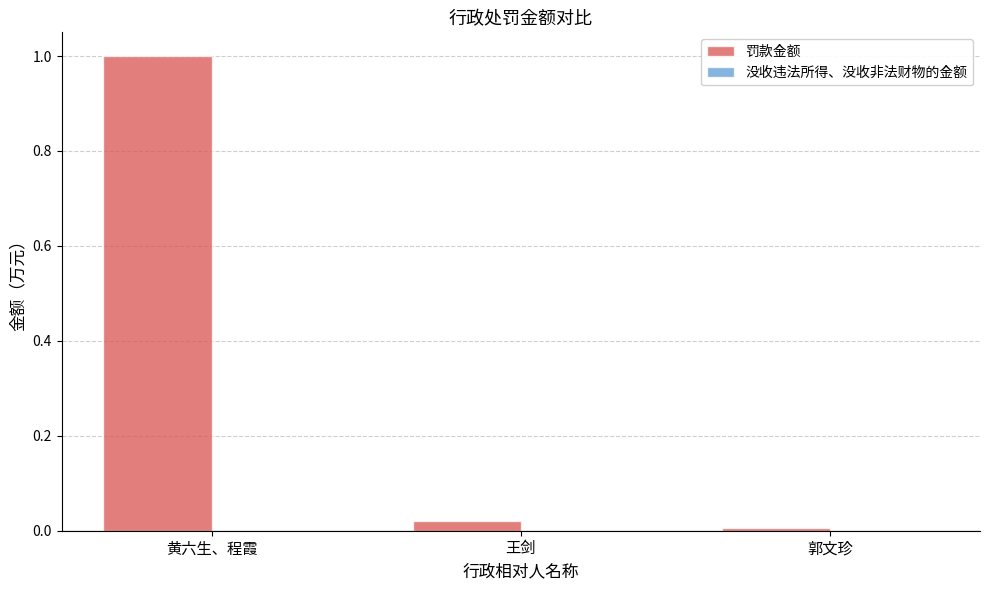

What is the approximate value at 黄六生、程霞?

1.0